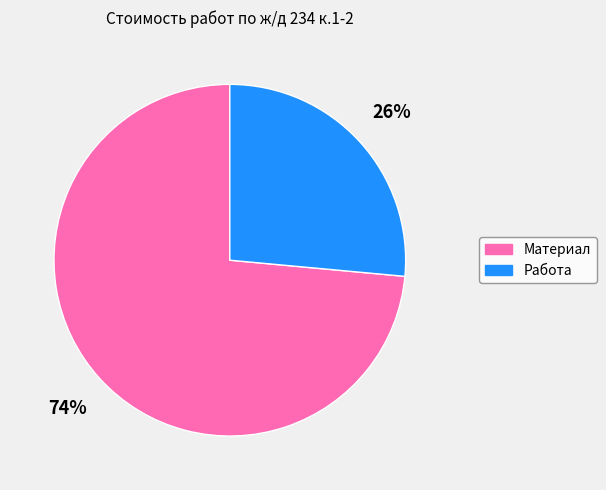

To the nearest percent, what is the average slice percentage?

50%